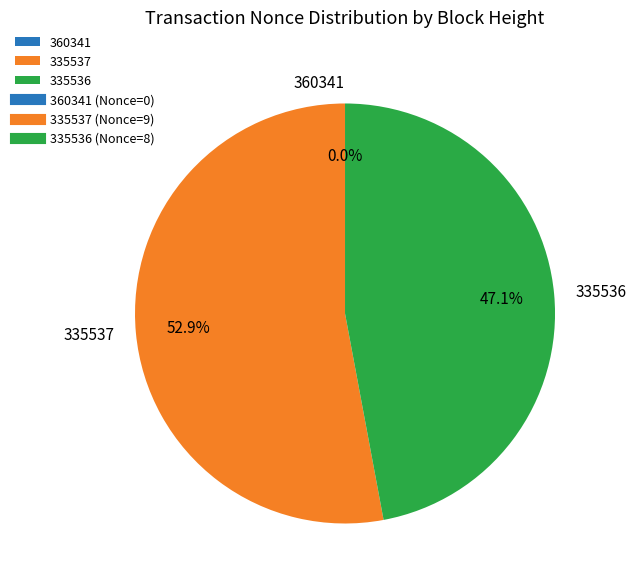

To the nearest percent, what is the combined percentage of 335536 and 360341?

47%